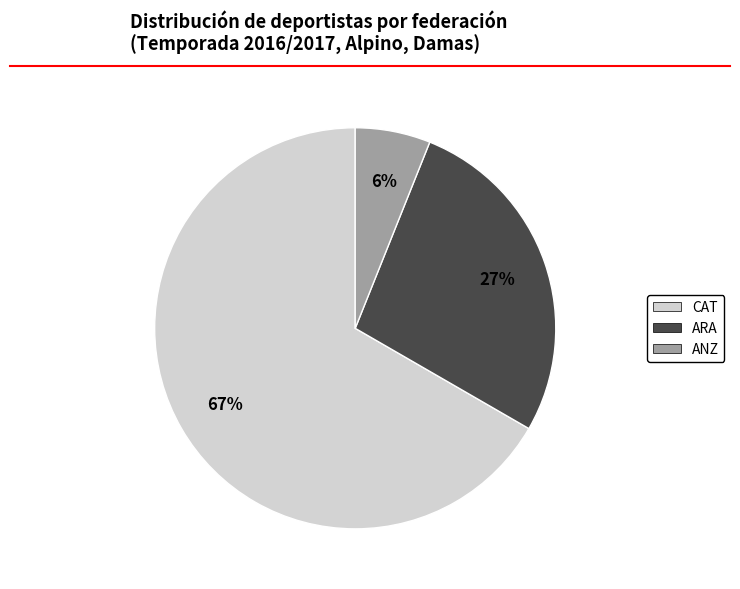

True or false: ANZ accounts for 6% of the total.

True